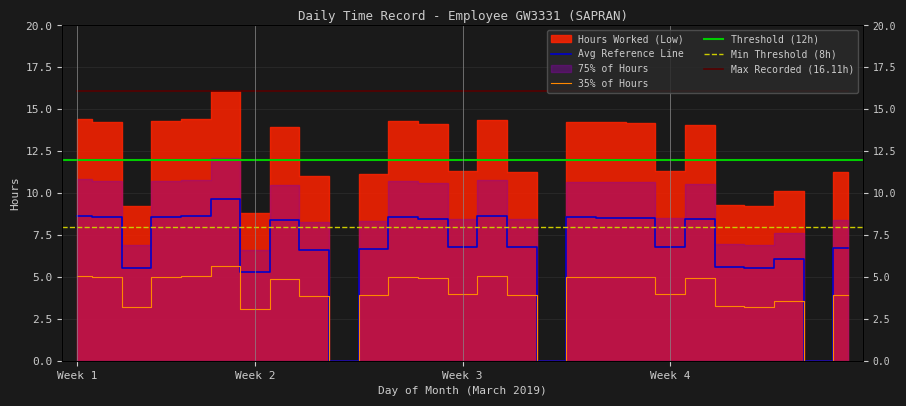

Read the value at 9.

6.6